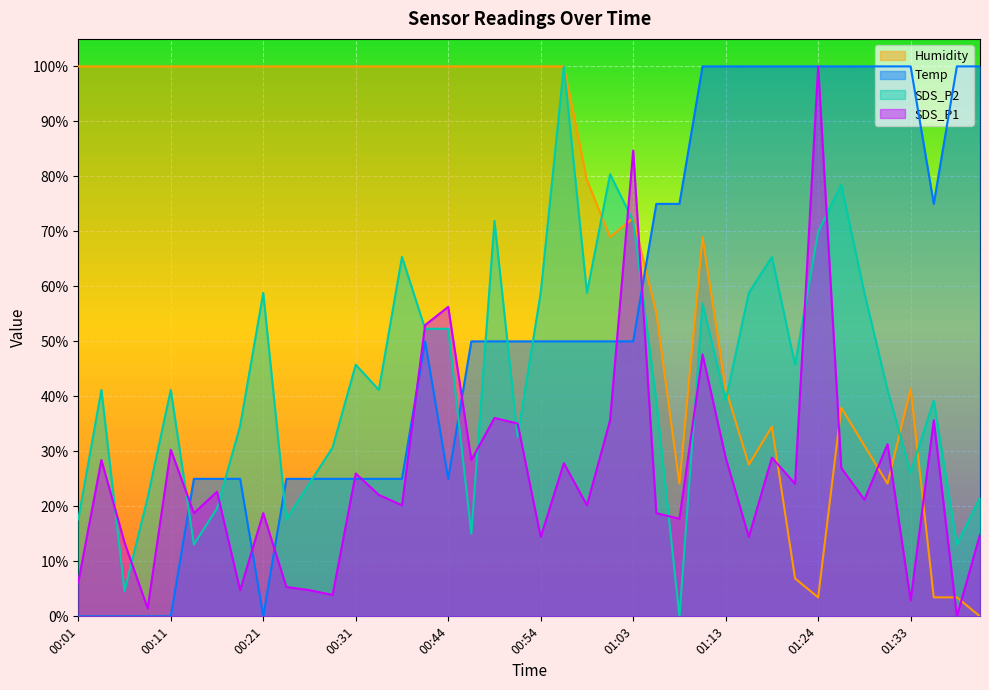

What is the label of the 2nd point from the right?

01:39